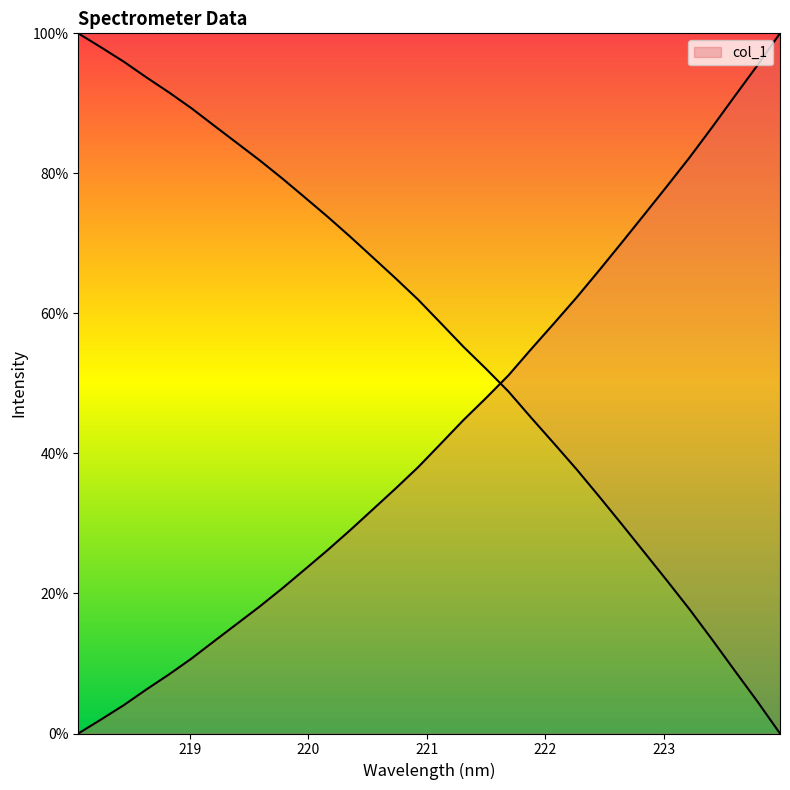

Reading left to right, transcribe all the data shown in this chart.

218.0596=0.0	218.2508=2.0	218.442=4.0	218.6332=6.3	218.8244=8.4	219.0156=10.7	219.2067=13.2	219.3979=15.7	219.589=18.1	219.7801=20.7	219.9712=23.4	220.1623=26.2	220.3533=29.0	220.5444=32.0	220.7354=35.0	220.9264=38.0	221.1174=41.4	221.3083=44.8	221.4993=47.9	221.6902=51.2	221.8812=54.9	222.0721=58.6	222.263=62.3	222.4538=66.1	222.6447=70.1	222.8355=74.1	223.0264=78.2	223.2172=82.3	223.408=86.6	223.5987=91.0	223.7895=95.4	223.9802=100.0